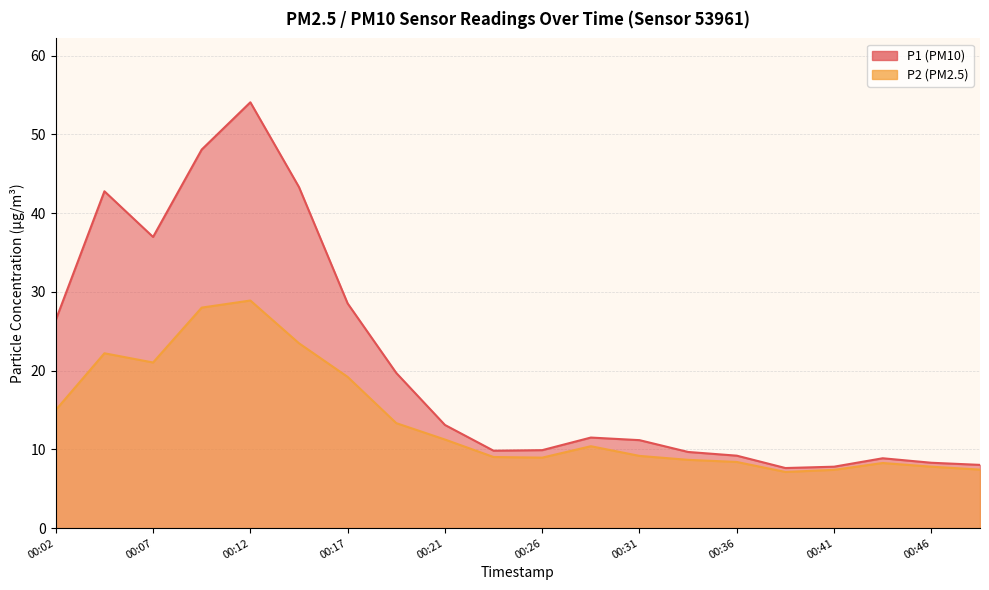

Reading left to right, list all the values displayed in this chart.

P1: 26.4	42.8	37.0	48.1	54.1	43.3	28.5	19.7	13.1	9.8	9.9	11.5	11.2	9.7	9.2	7.6	7.8	8.9	8.3	8.0
P2: 15.0	22.2	21.0	28.0	28.9	23.5	19.2	13.3	11.2	9.0	8.9	10.4	9.2	8.7	8.4	7.1	7.4	8.3	7.8	7.4